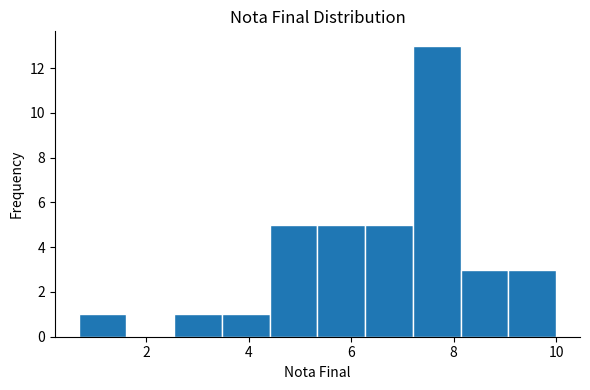

Reading left to right, transcribe this chart: for each bar, give the range it covers on the x-axis and its height. Neither the bar edges nor the heights are printed on the chart, so give them approximately, as read against the axes.

0.6 to 1.6: 1
1.6 to 2.6: 0
2.6 to 3.4: 1
3.4 to 4.4: 1
4.4 to 5.4: 5
5.4 to 6.2: 5
6.2 to 7.2: 5
7.2 to 8.2: 13
8.2 to 9.0: 3
9.0 to 10.0: 3